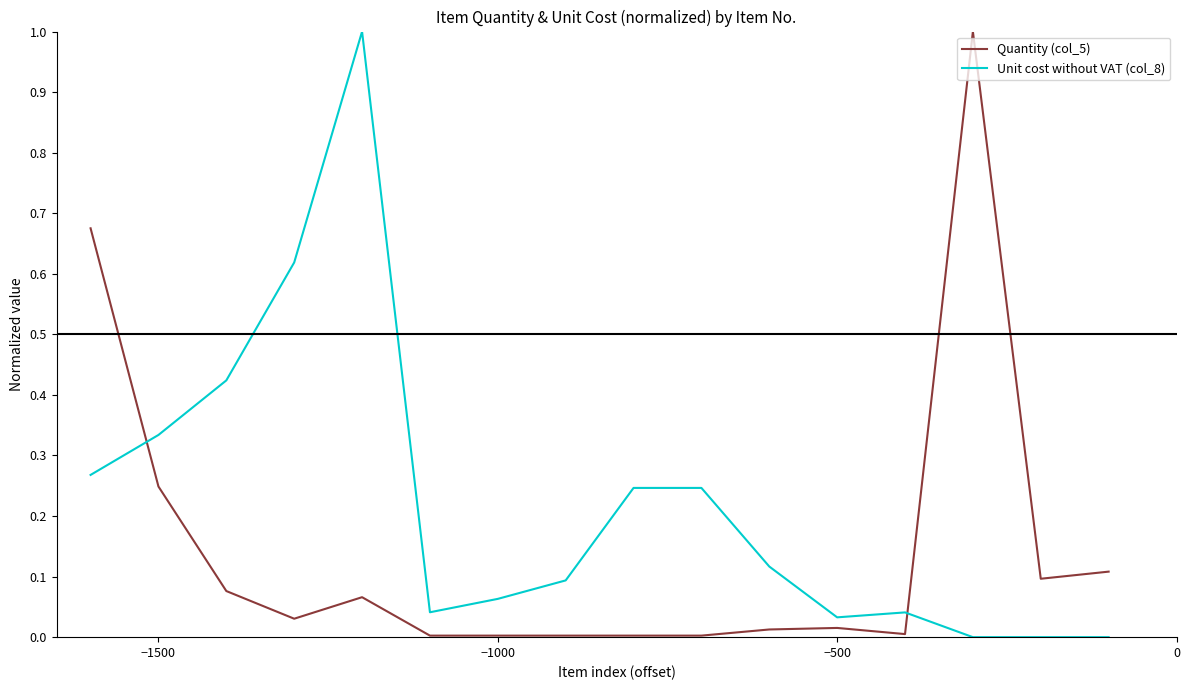

True or false: Unit cost without VAT (col_8) and Quantity (col_5) intersect in this chart.

True